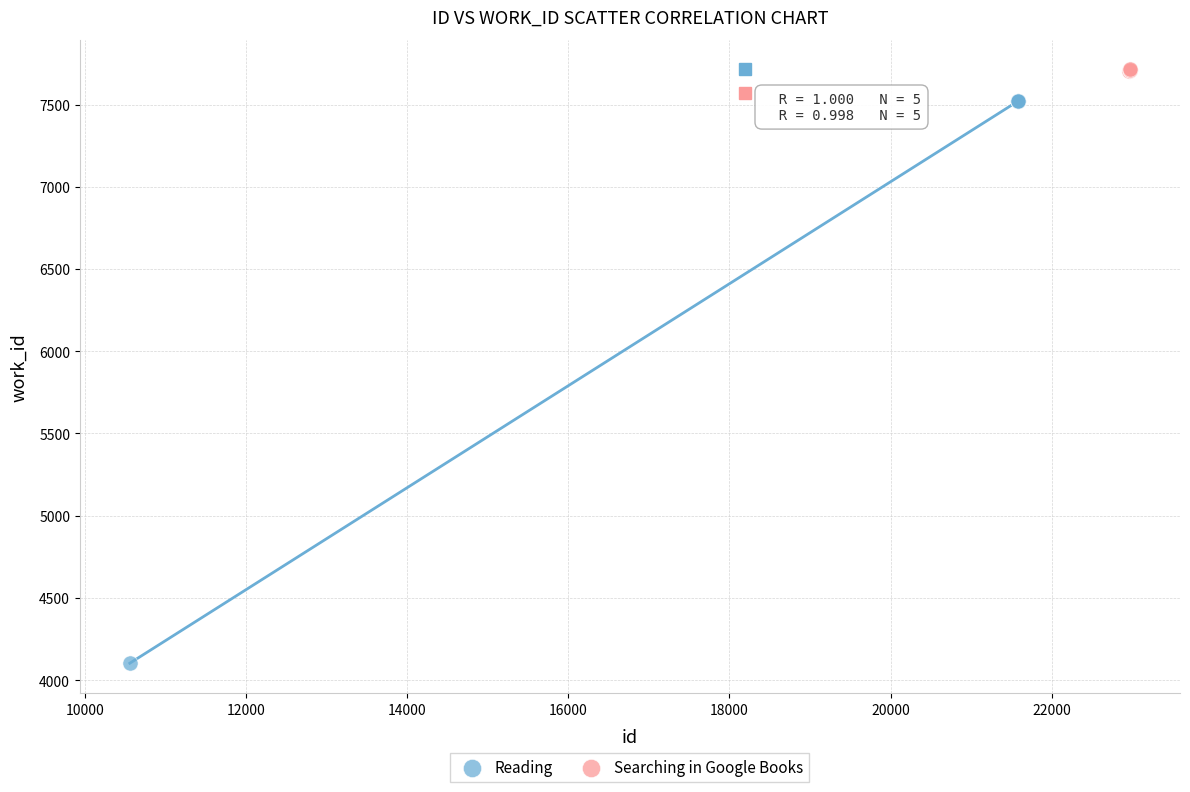

Which series reaches the minimum Y coordinate?

Reading